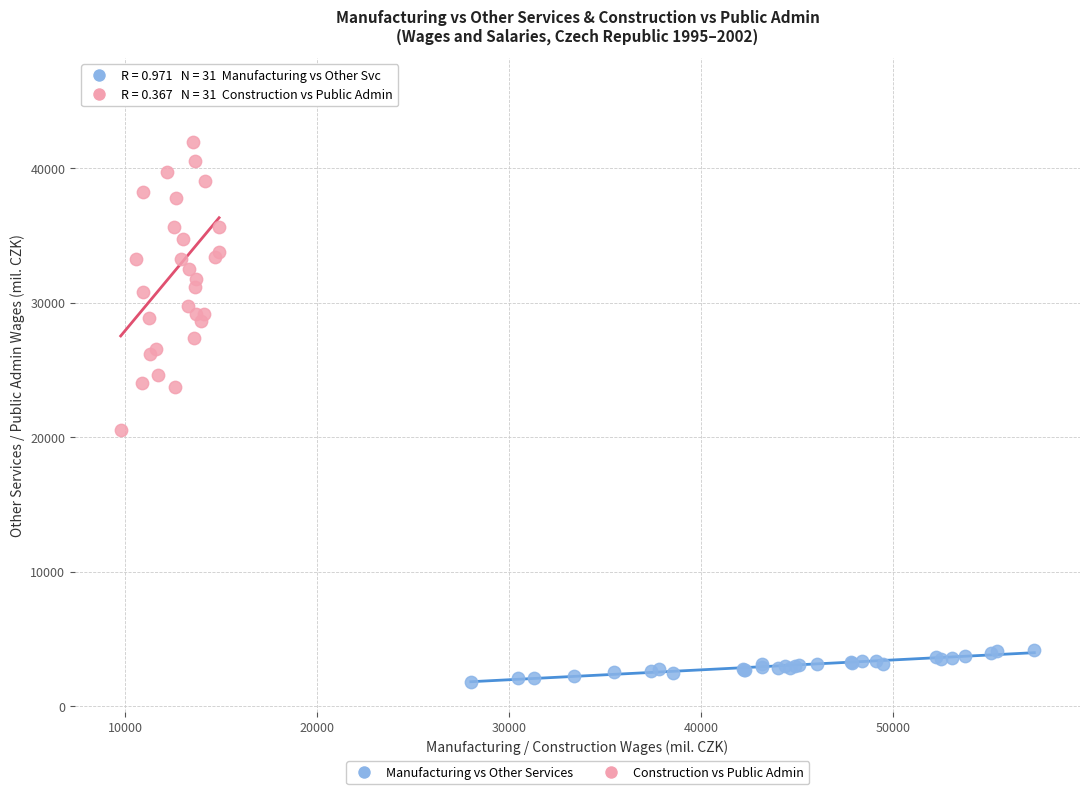

Which series reaches the minimum Y coordinate?

Manufacturing vs Other Services